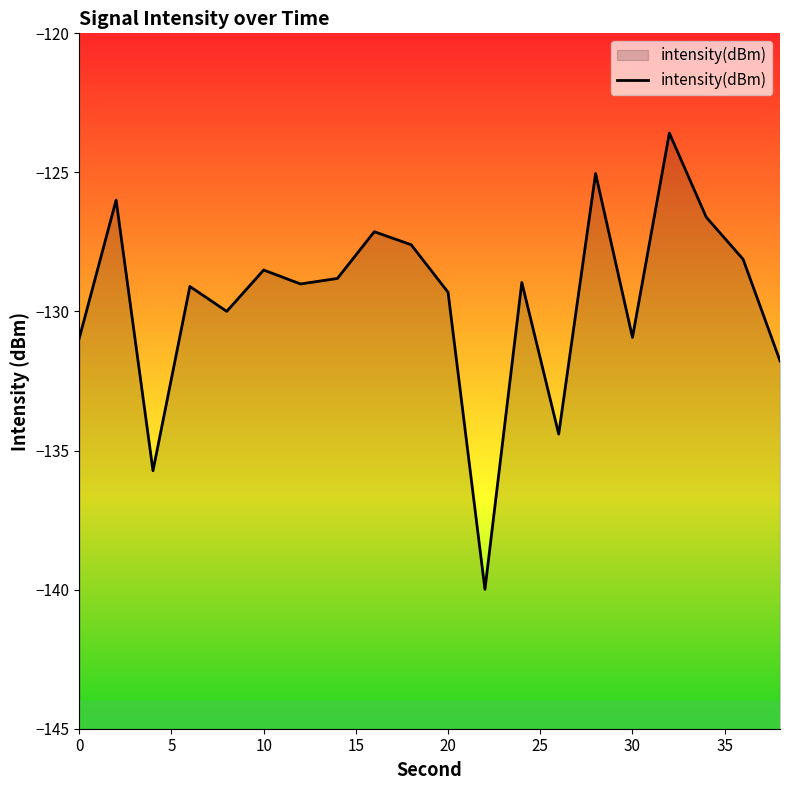

How many data points are less than -128?

14